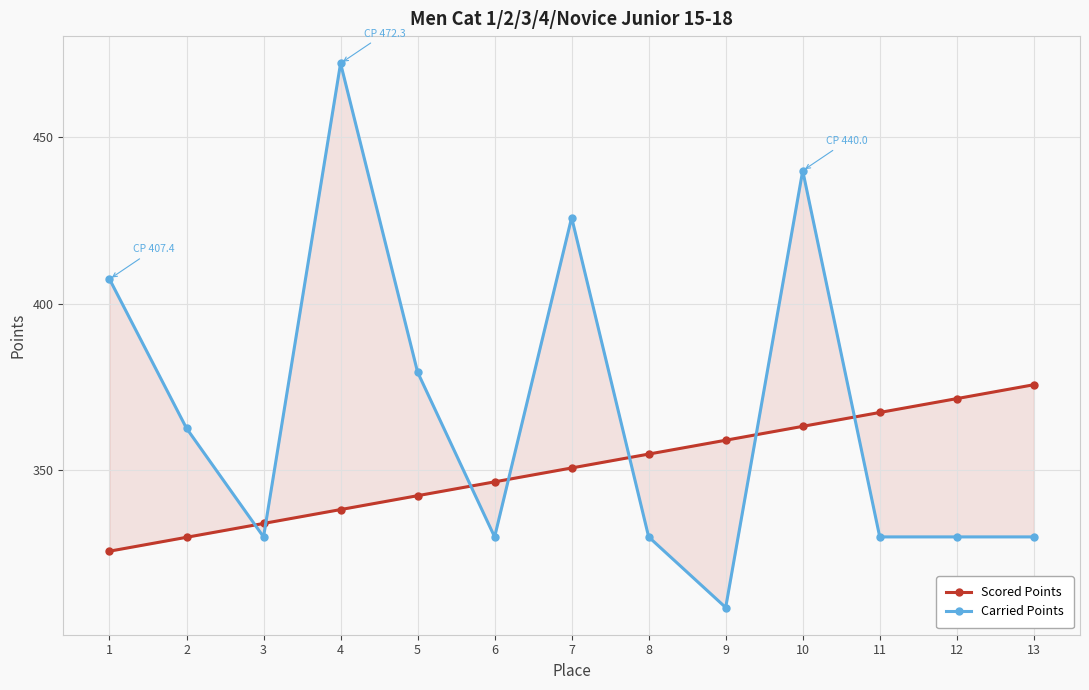

At which label does Scored Points first exceed 350?

7